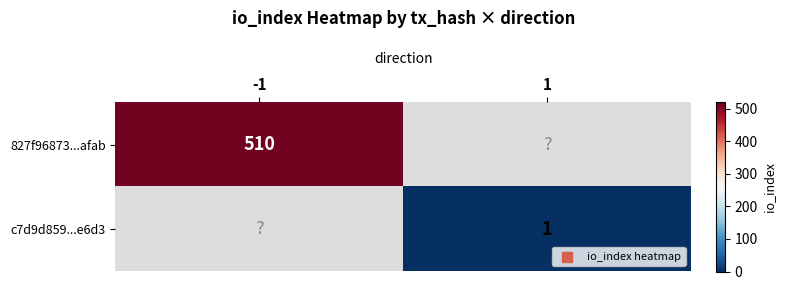

The value of 827f96873...afab at -1 is 751. True or false?

False